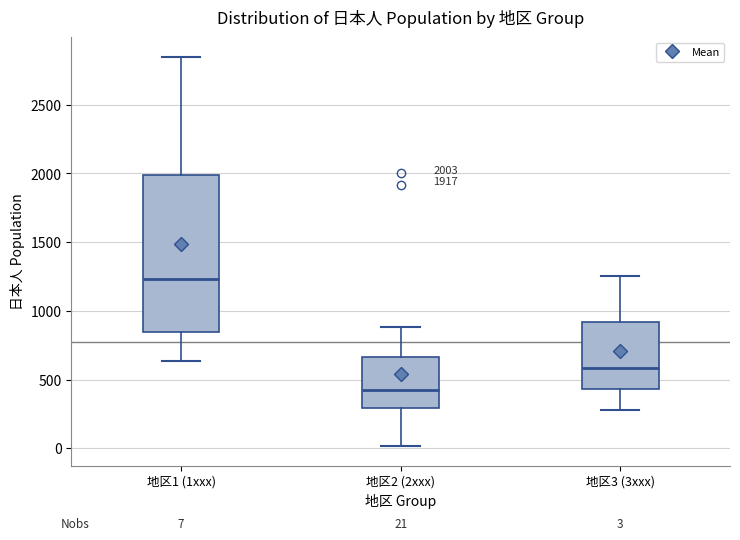

Which box has the lowest median line?

地区2 (2xxx)